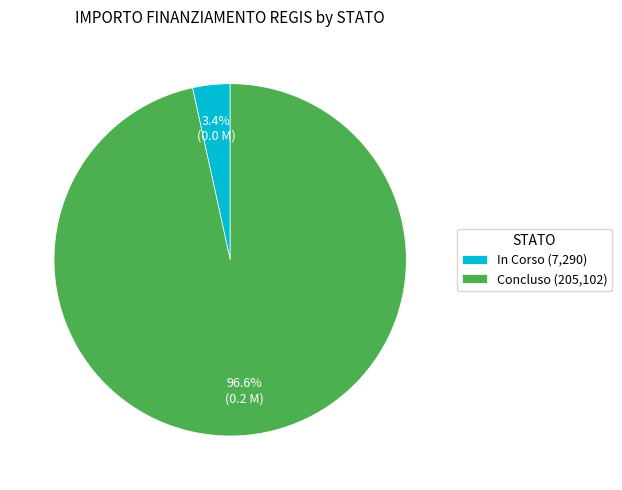

What percentage is the Concluso slice, to the nearest percent?

97%